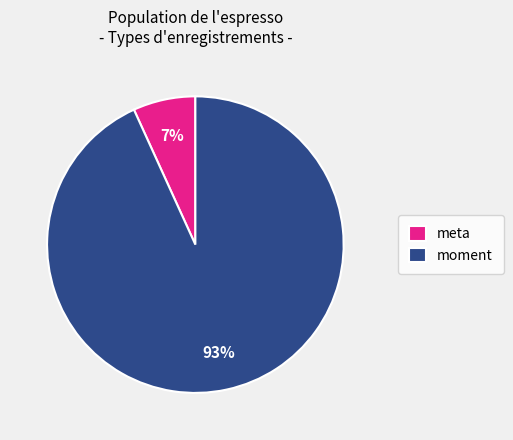

Is the sum of meta and moment greater than half?

Yes